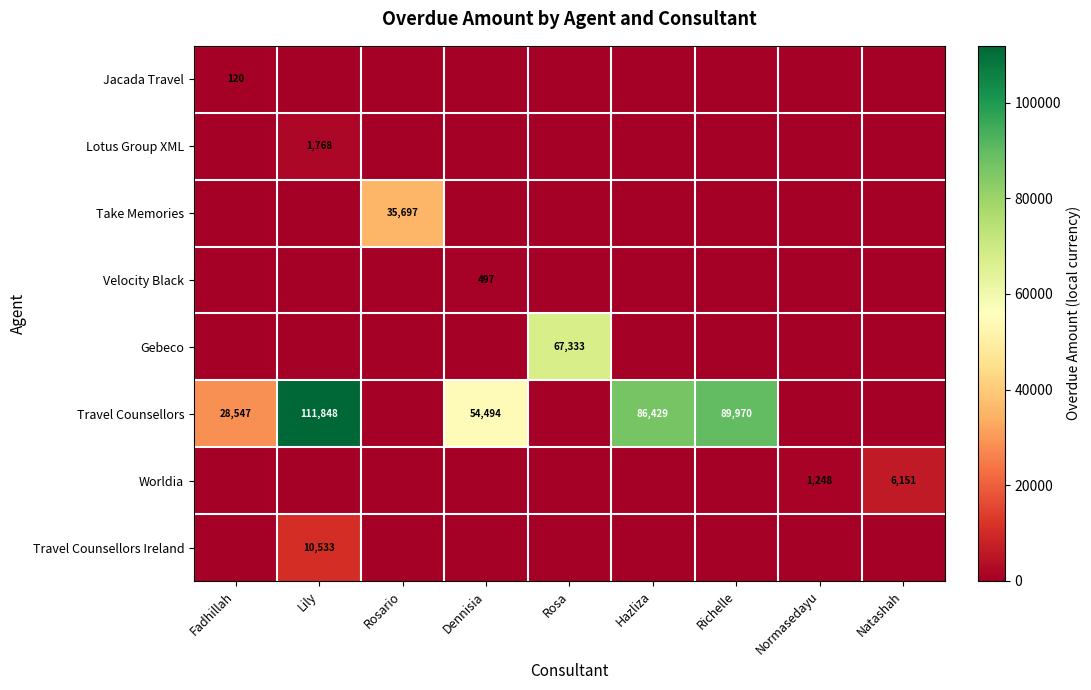

True or false: Travel Counsellors has a value of 111848 at Lily.

True